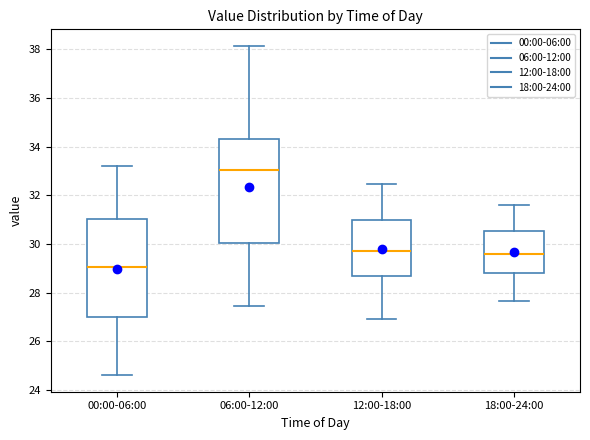

Reading left to right, transcribe this box plot: for each box, give where its median line is, the range the box spans, and where its two whiskers end, as read against the y-axis. The values are not printed on the chart, so give them approximately, as read against the axis.

00:00-06:00: median 29.0, box 27.0 to 31.0, whiskers 24.6 to 33.2
06:00-12:00: median 33.0, box 30.0 to 34.4, whiskers 27.4 to 38.2
12:00-18:00: median 29.8, box 28.6 to 31.0, whiskers 27.0 to 32.4
18:00-24:00: median 29.6, box 28.8 to 30.6, whiskers 27.6 to 31.6